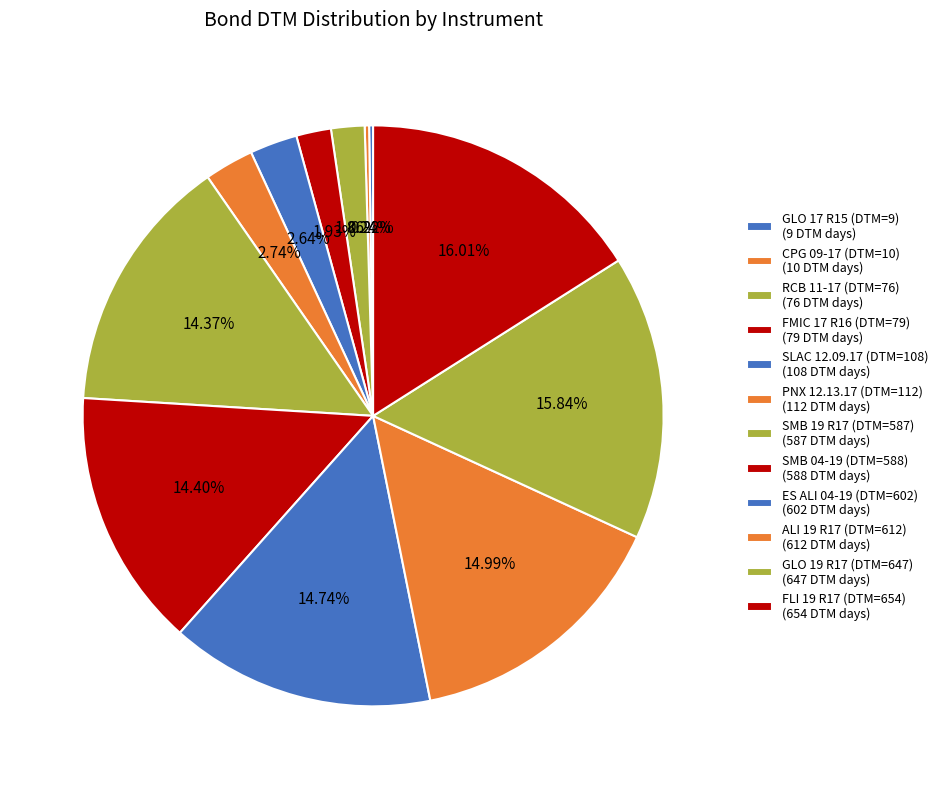

Is SLAC 12.09.17 (DTM=108) the majority of the pie?

No